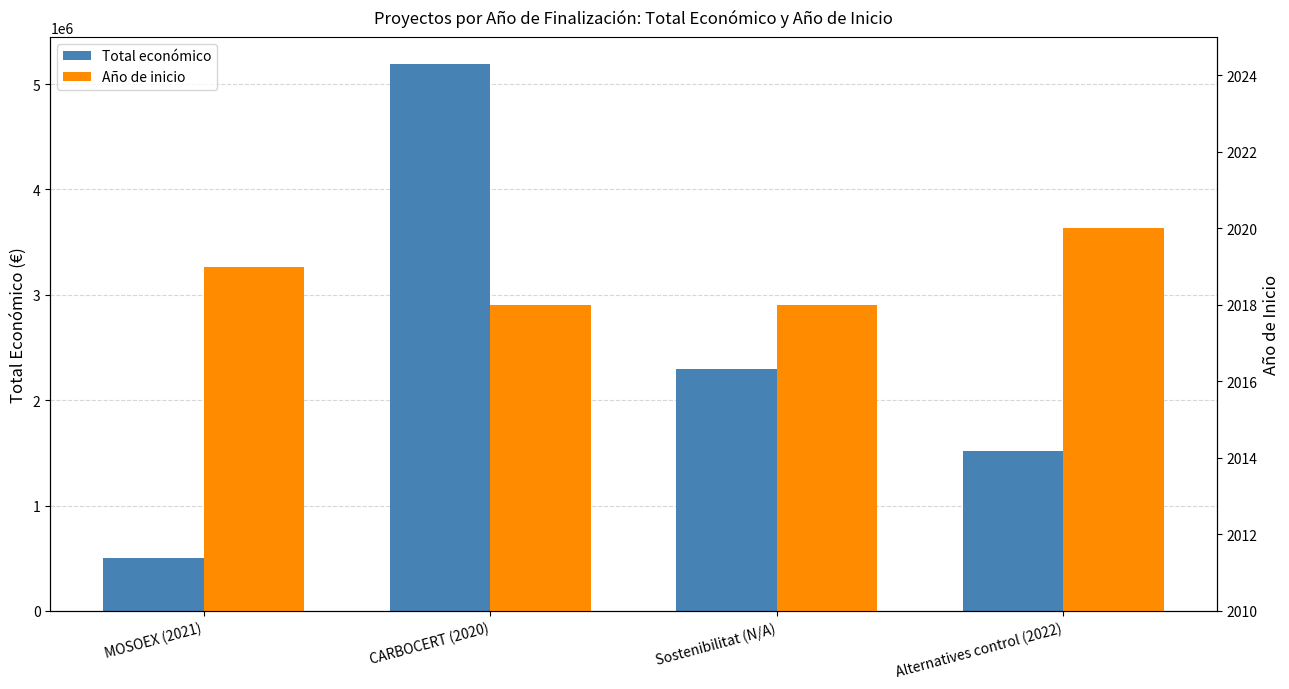

What is the maximum value for Total económico?

5187255